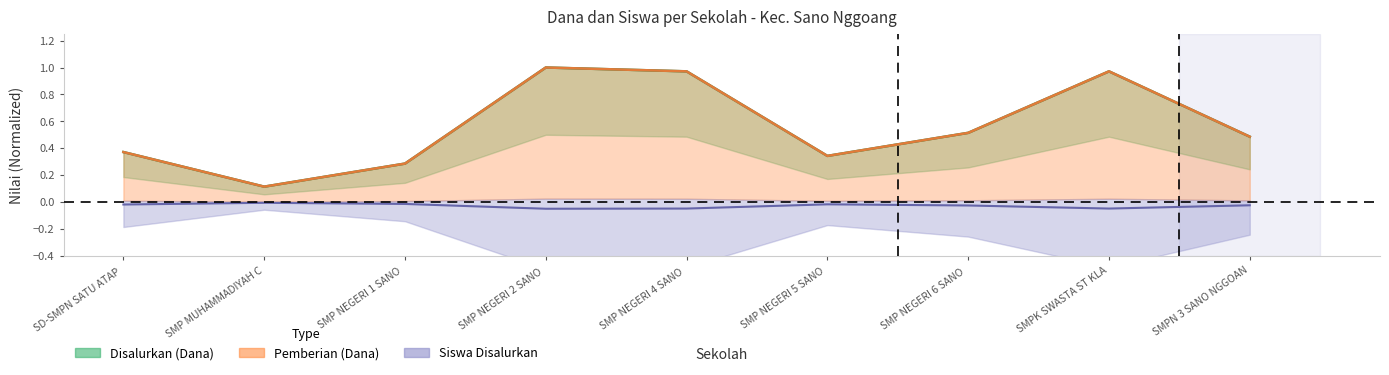

What value does the Disalurkan (Dana) series have at SMP MUHAMMADIYAH C?

0.1